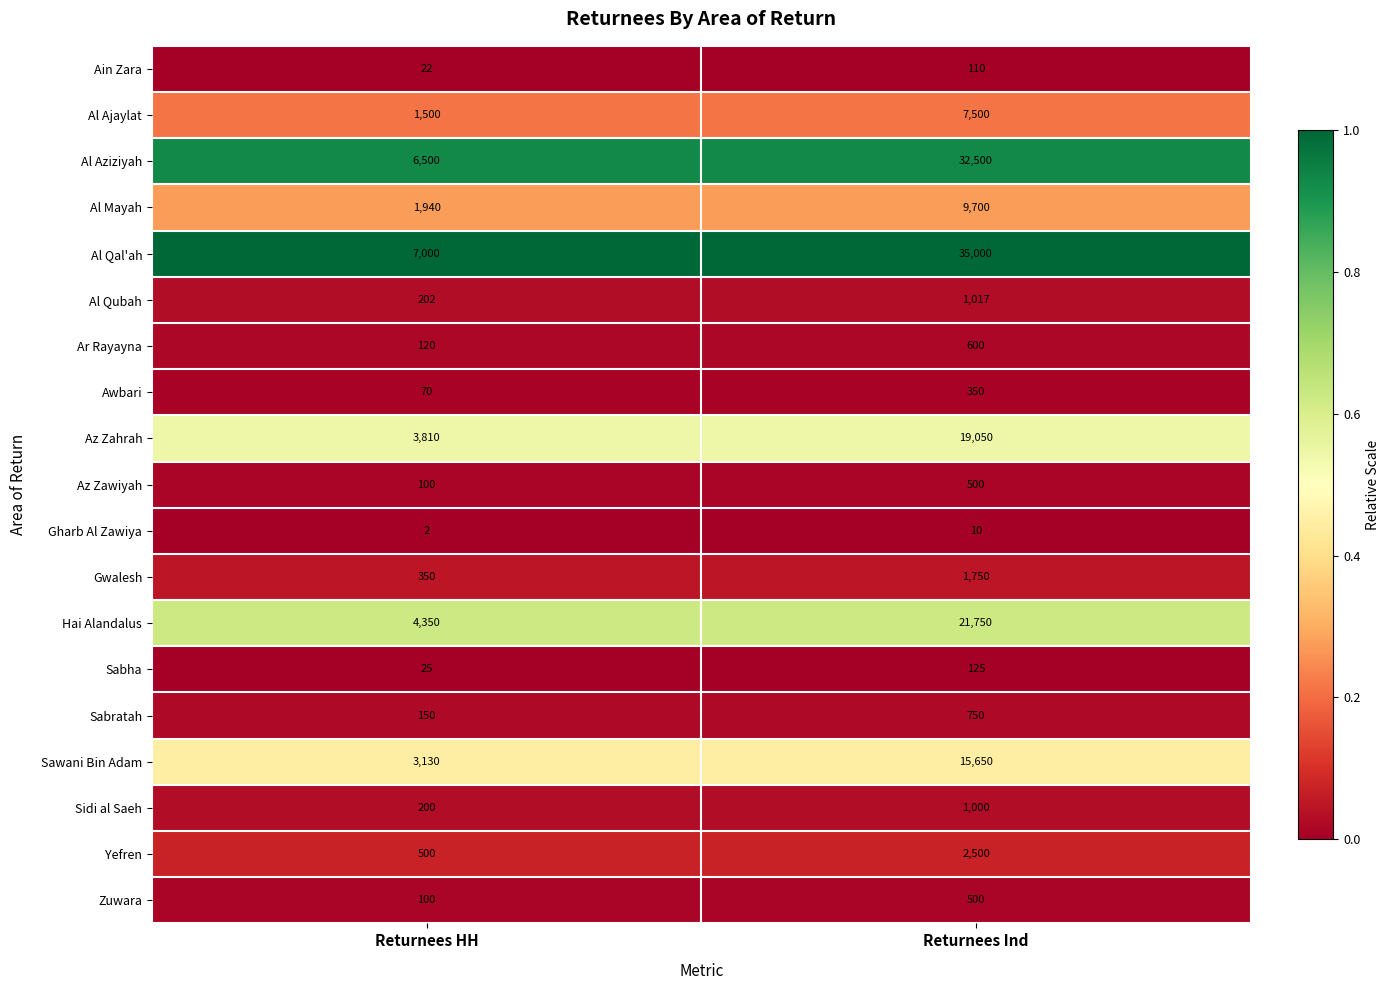

At which category does the chart reach its minimum across all series?

Returnees HH